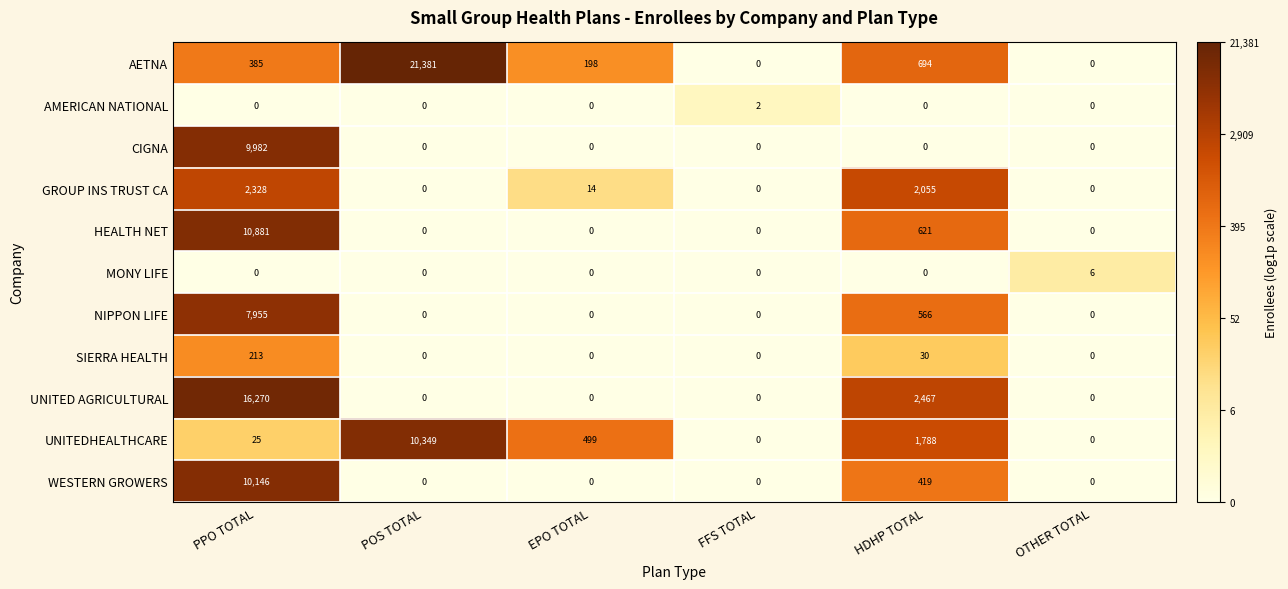

At which label does NIPPON LIFE reach its peak?

PPO TOTAL